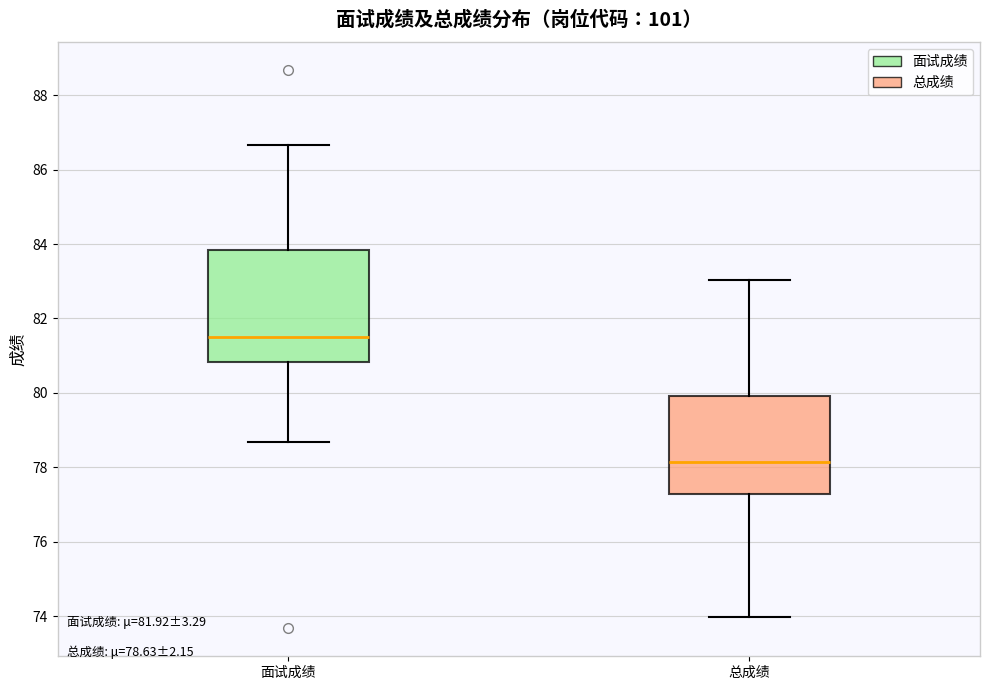

Which box is the tallest, from its lower edge to its upper edge?

面试成绩